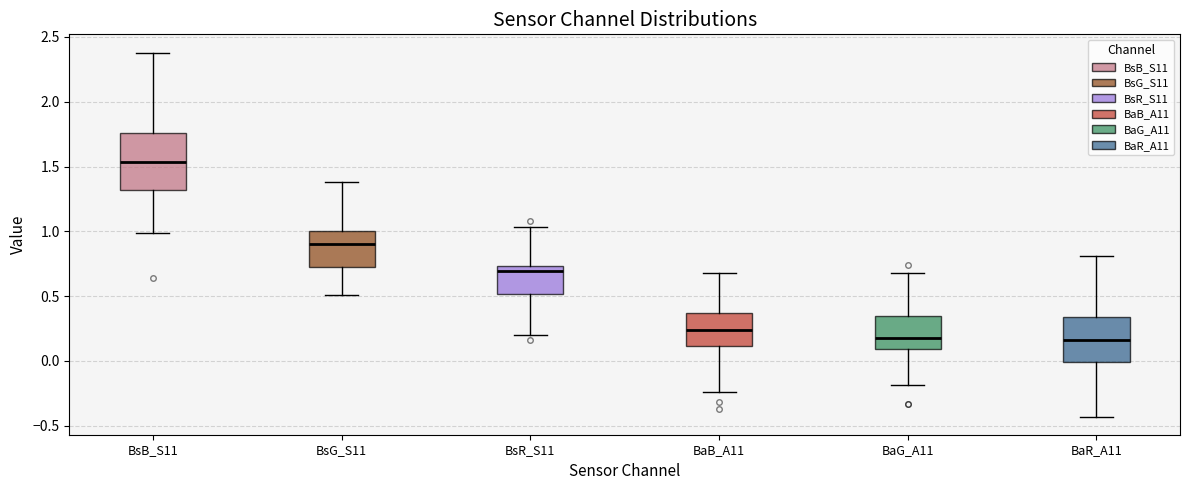

Which box is the tallest, from its lower edge to its upper edge?

BsB_S11